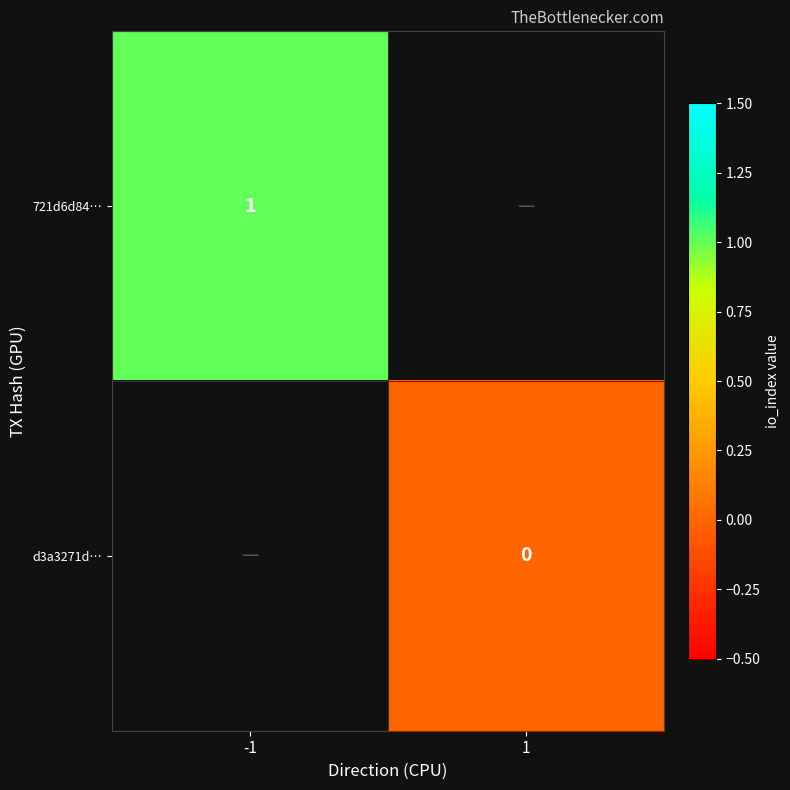

True or false: 721d6d84… has a value of 1 at -1.

True